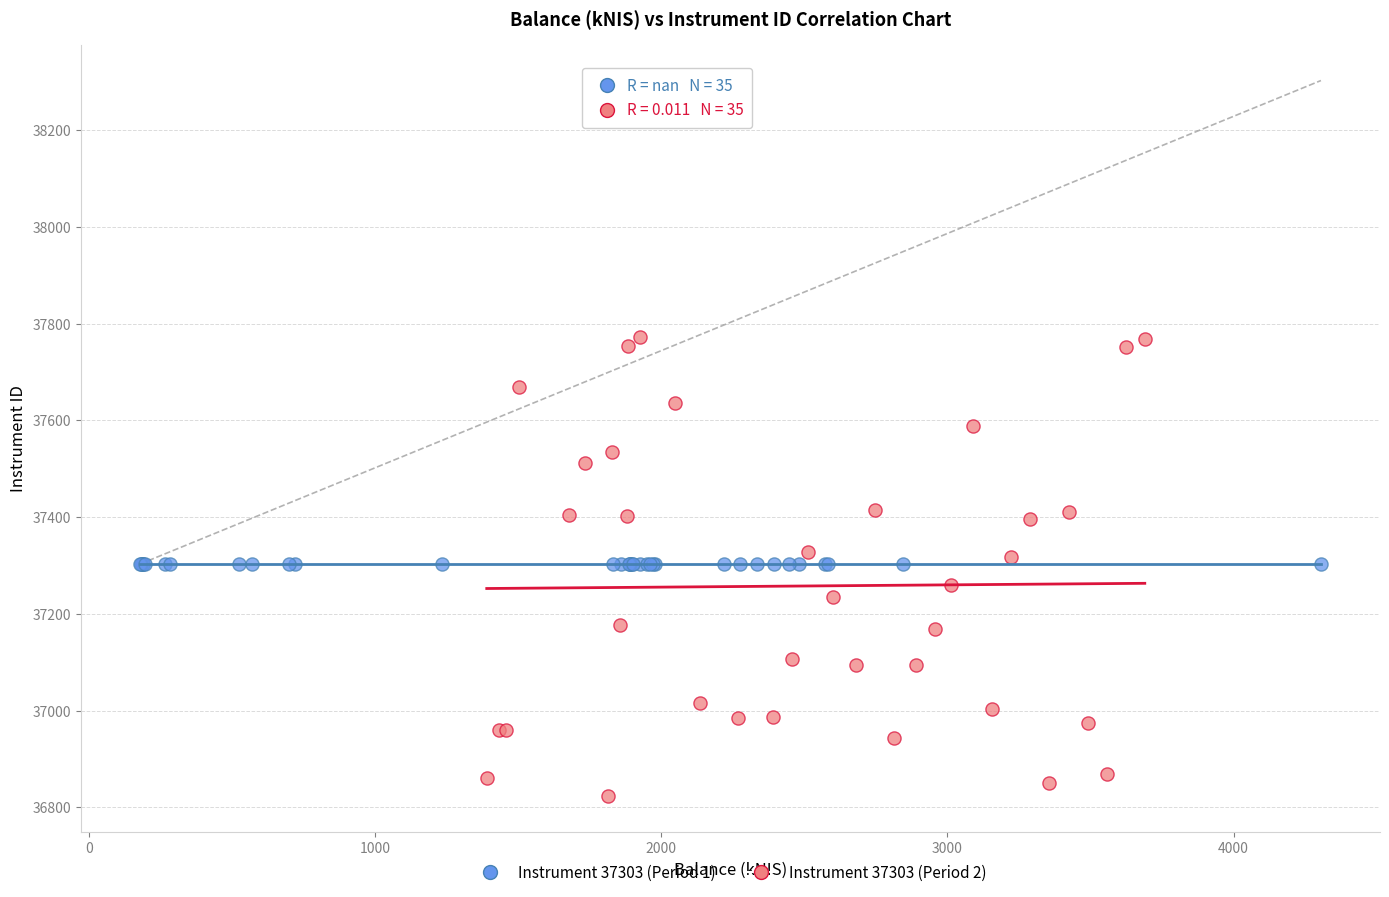

Which series contains the highest Y value?

Instrument 37303 (Period 2)